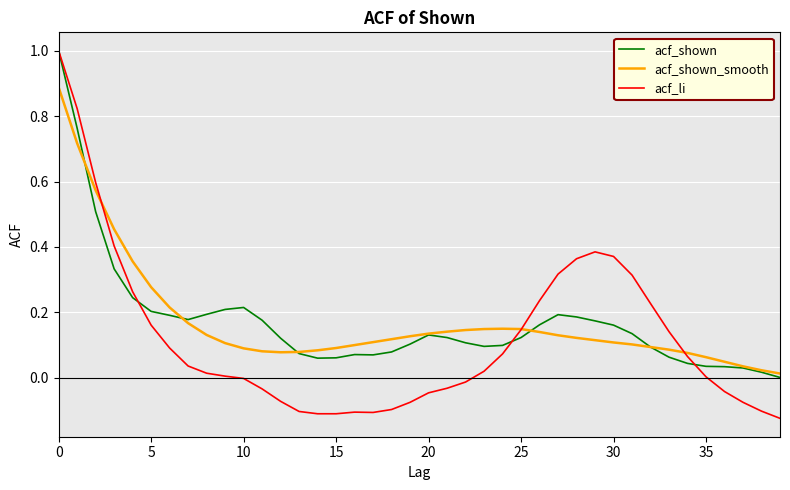

What is the maximum value for acf_shown?

1.0